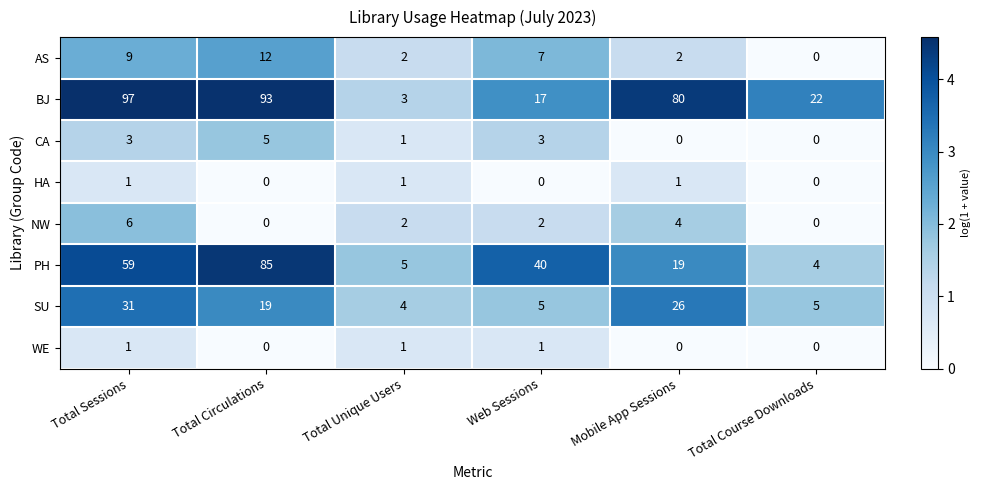

What is the maximum value shown in the chart?

97